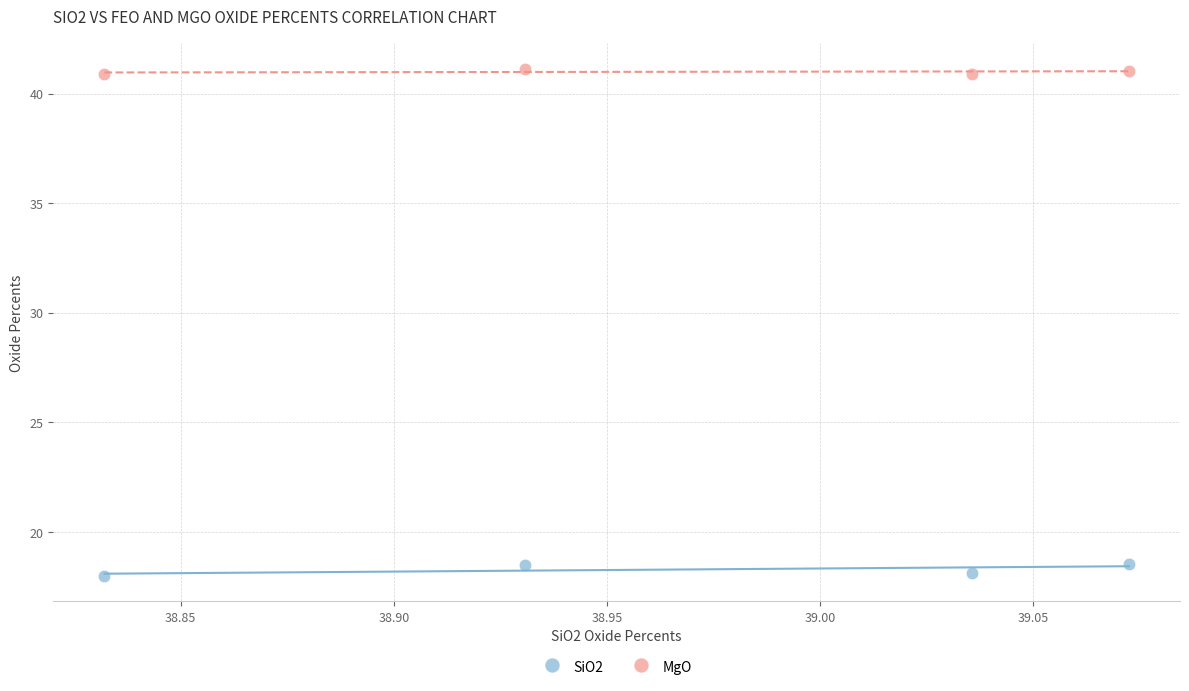

Which series contains the highest Y value?

MgO